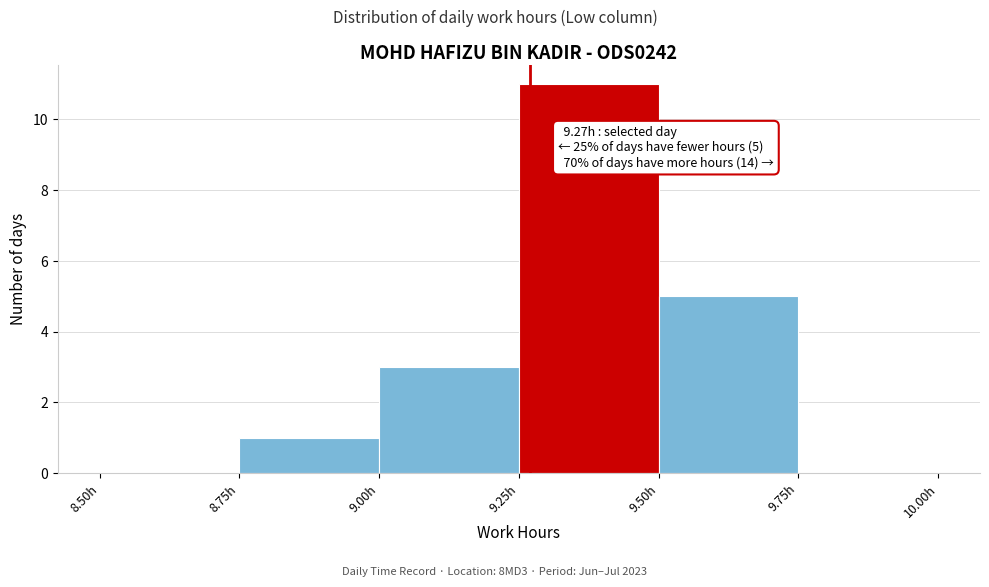

Which range on the x-axis has the tallest bar?

9.25 to 9.50